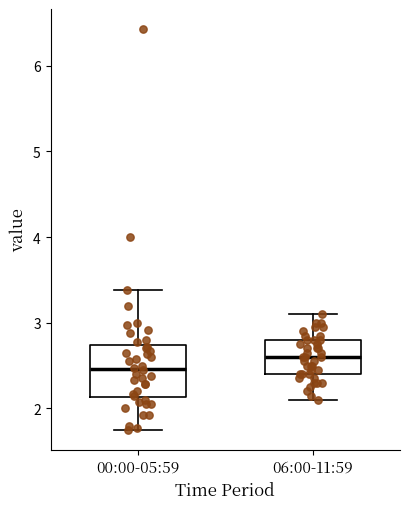

Which box has the highest median line?

06:00-11:59